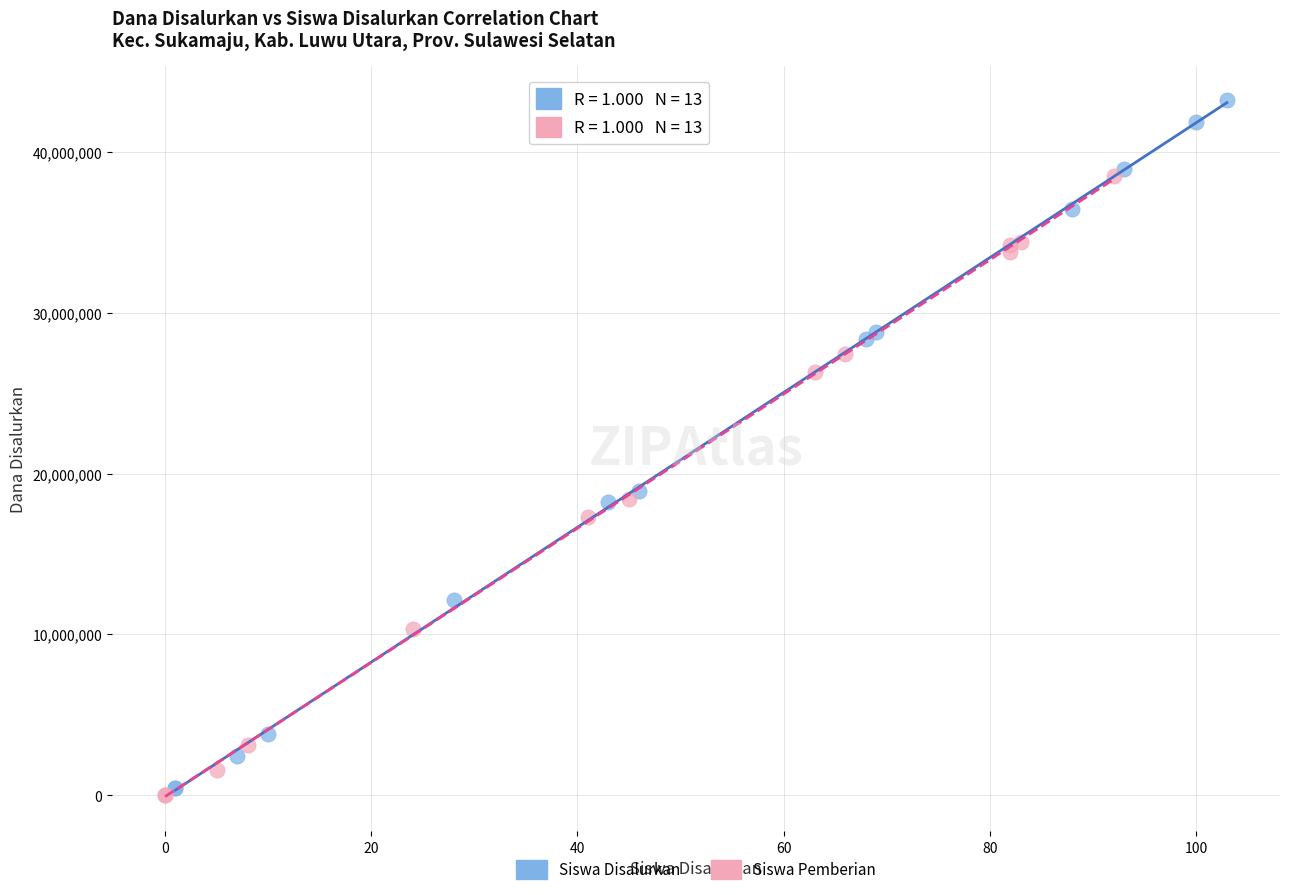

What are all the series names shown in the legend?

Siswa Disalurkan, Siswa Pemberian